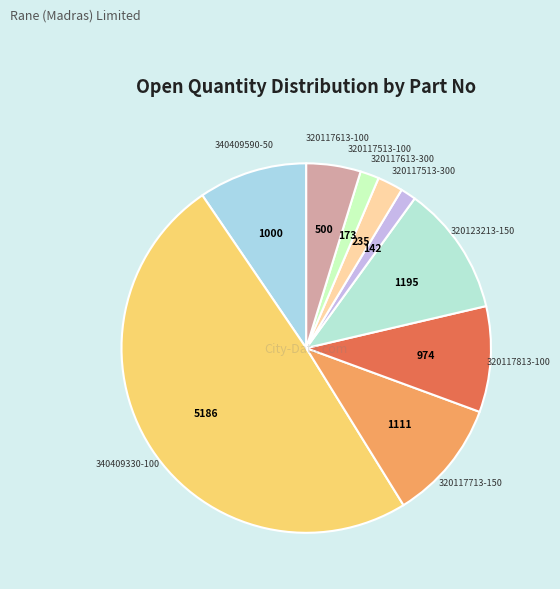

How many segments does this pie chart have?

9